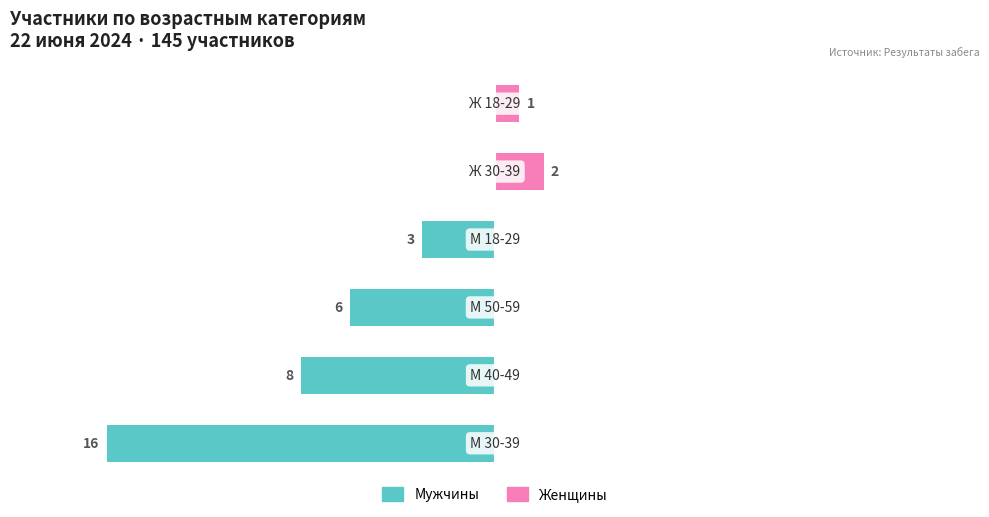

Does the chart contain stacked bars?

No